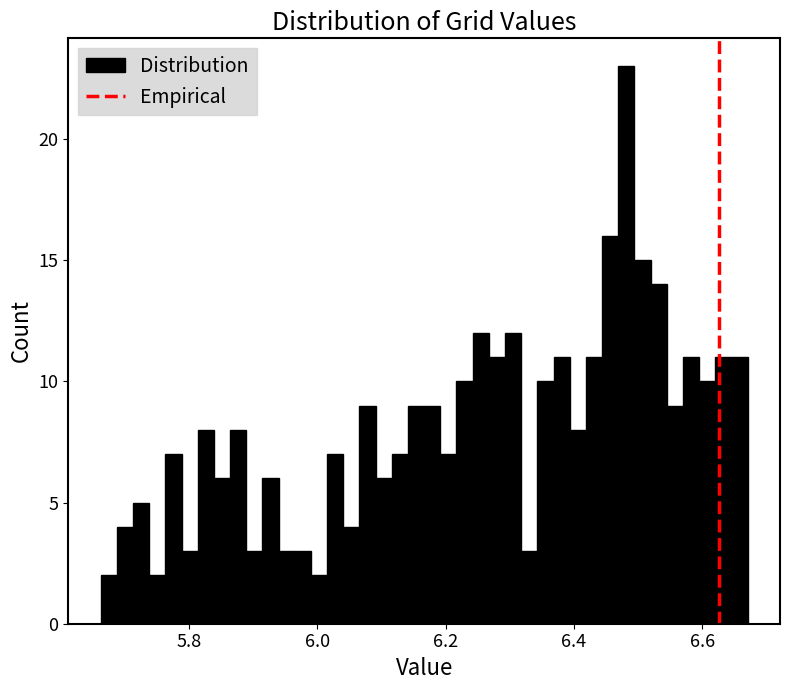

Around what value on the x-axis is the tallest bar? Give the approximate position of its centre, as read against the axis.

6.48